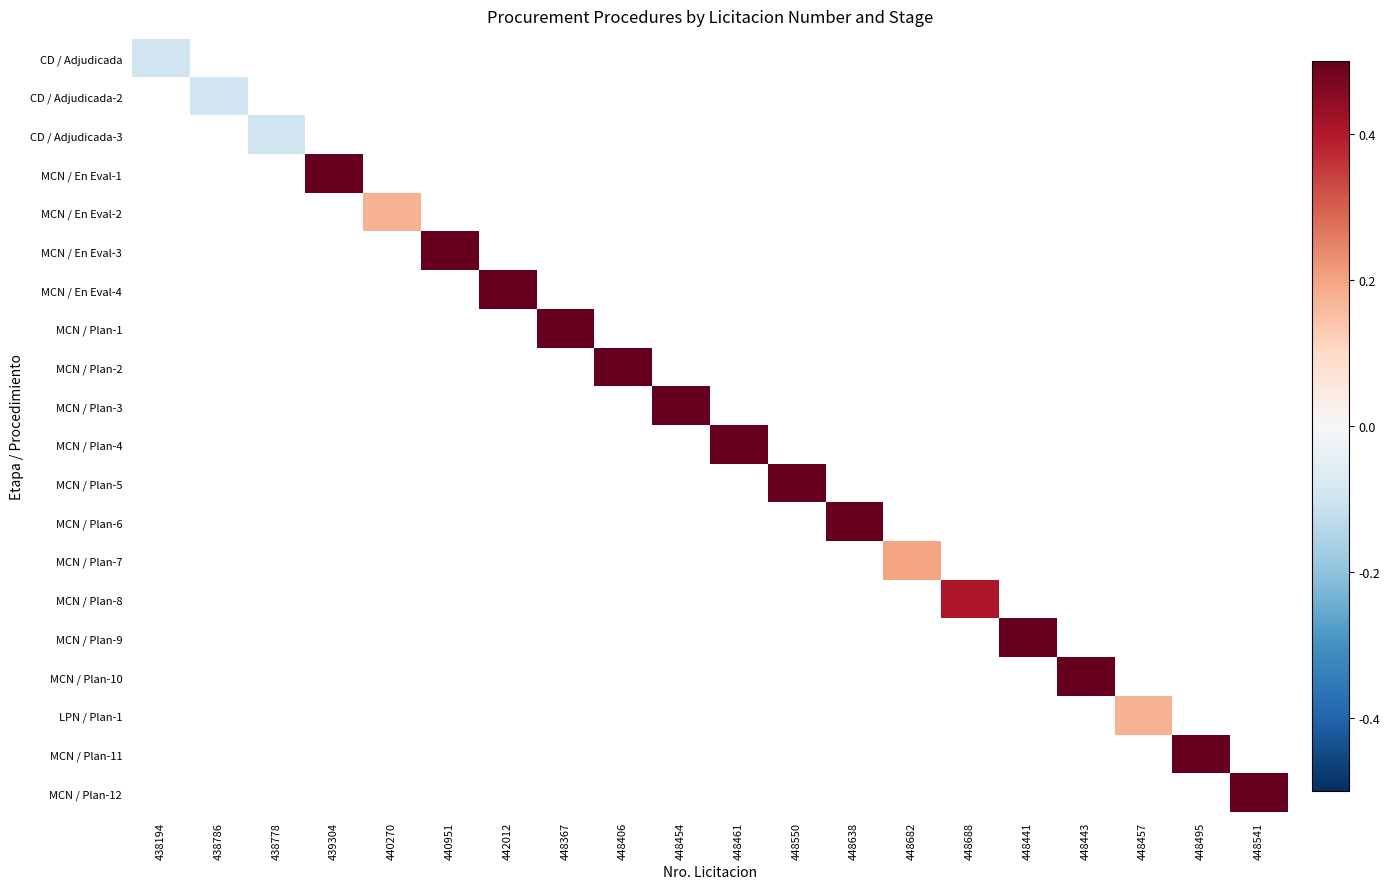

Which has a higher value, 439304 or 448495?

448495